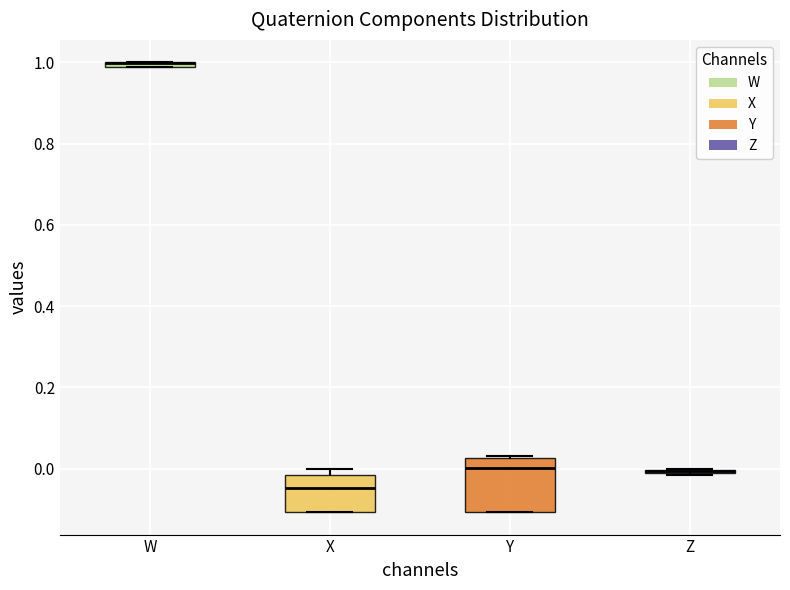

Which box is the tallest, from its lower edge to its upper edge?

Y